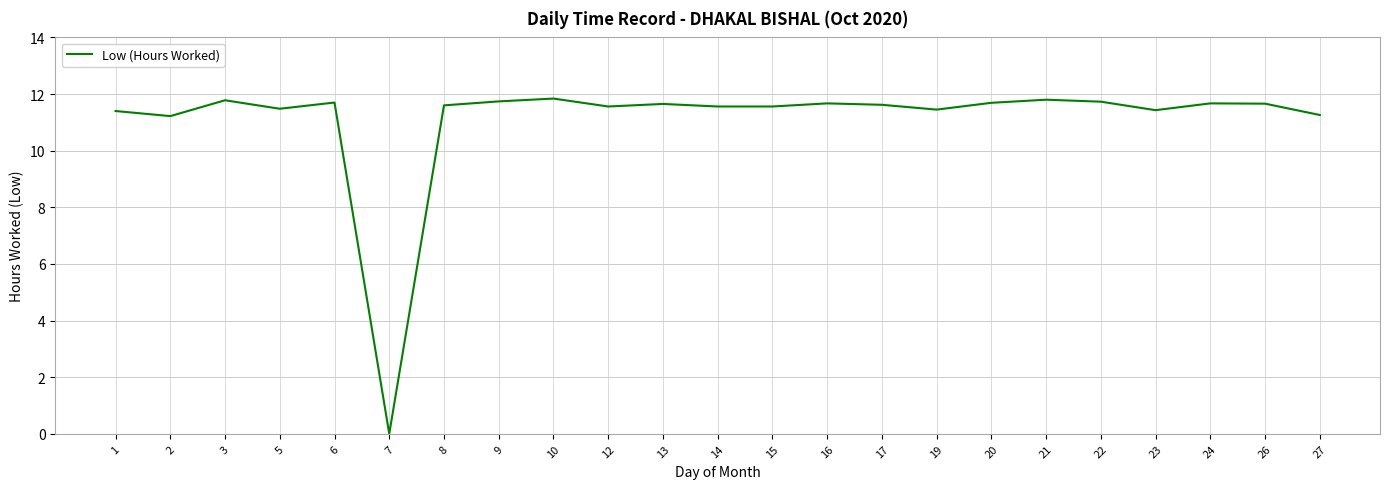

Which category has the lowest value across all series?

7